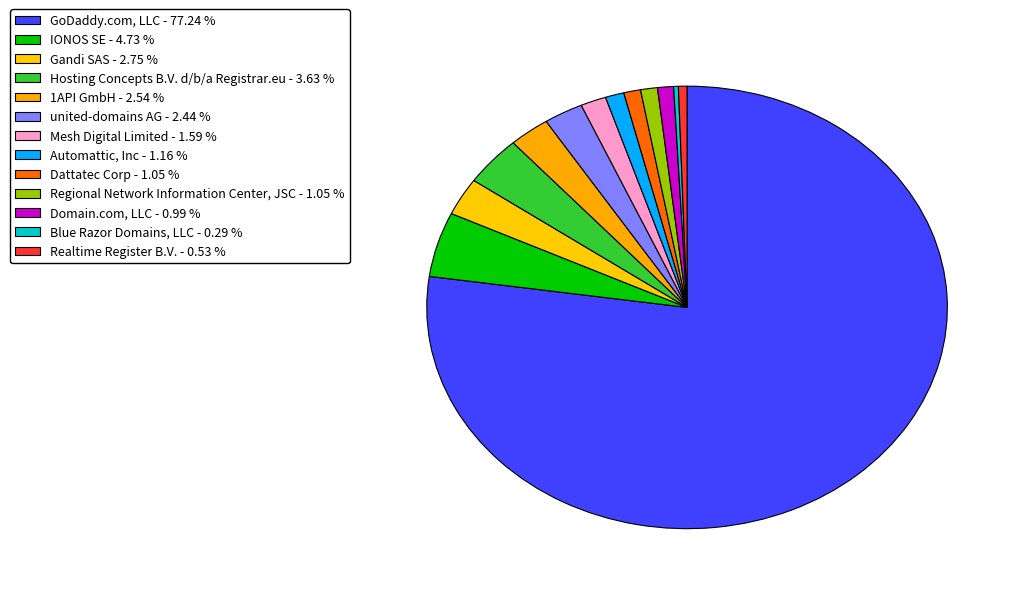

To the nearest percent, what is the difference between the Automattic, Inc and IONOS SE slice percentages?

4%